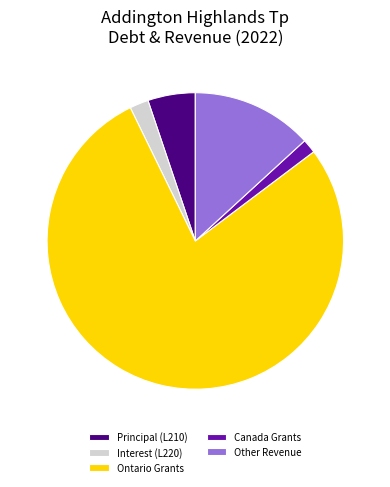

Rank the categories by value from lowest to highest.

Canada Grants, Interest (L220), Principal (L210), Other Revenue, Ontario Grants